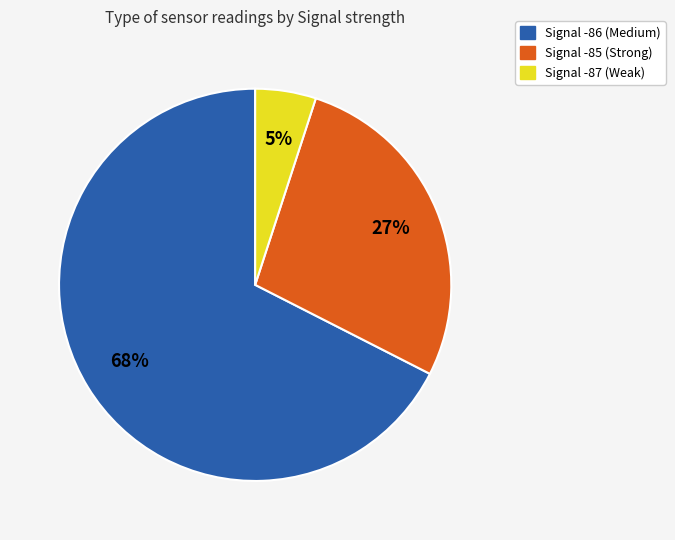

To the nearest percent, what is the average slice percentage?

33%